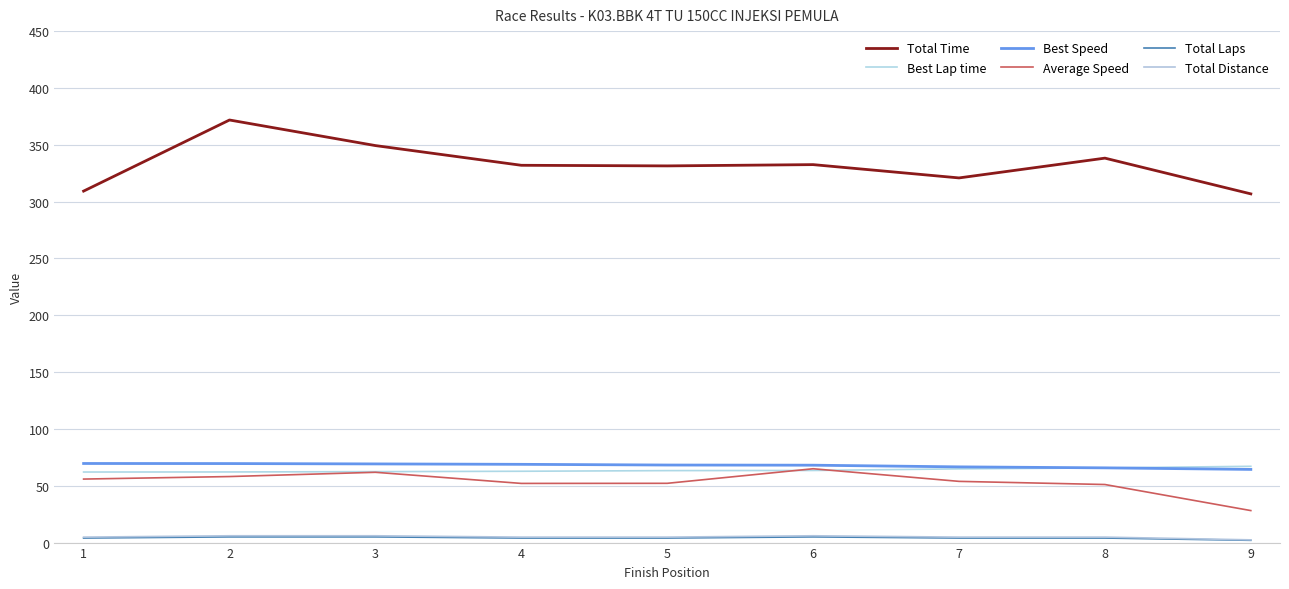

Where do Best Speed and Best Lap time first cross each other?

8 and 9